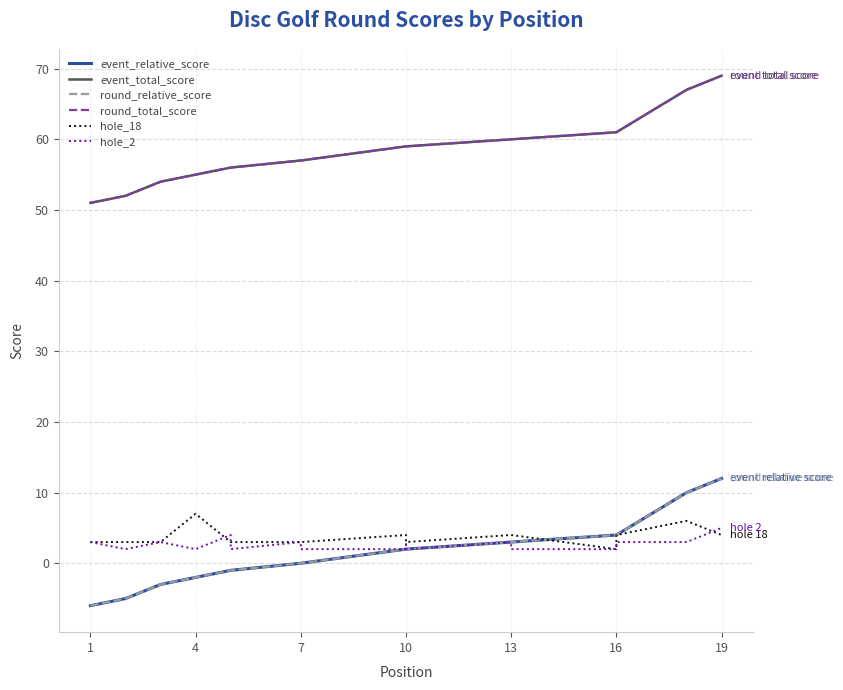

True or false: event_total_score and round_relative_score cross at least once.

False